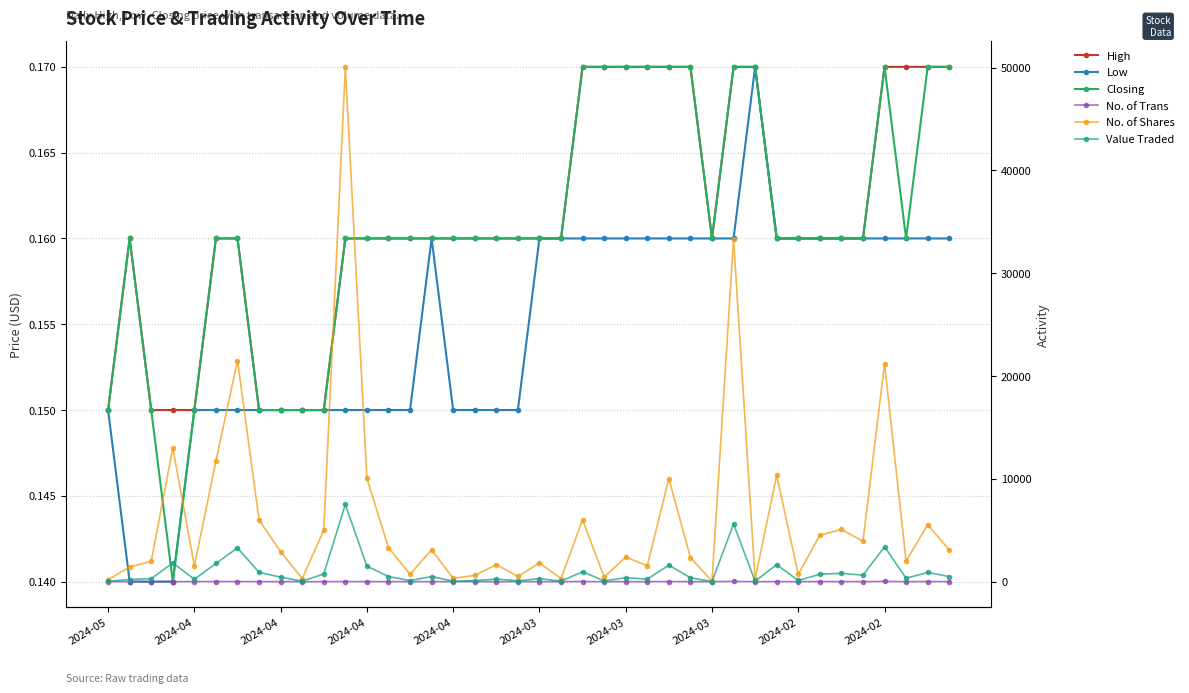

Does the chart have visible grid lines?

Yes